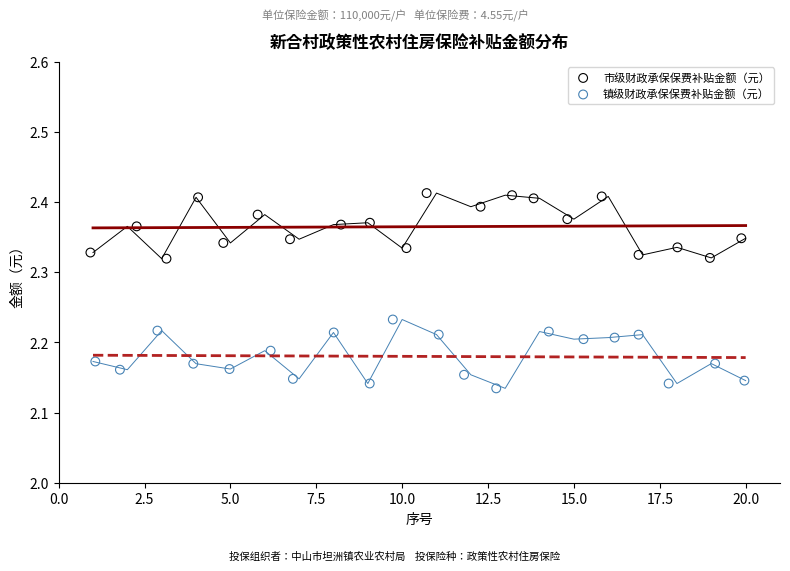

Which series contains the highest Y value?

市级财政承保保费补贴金额（元）